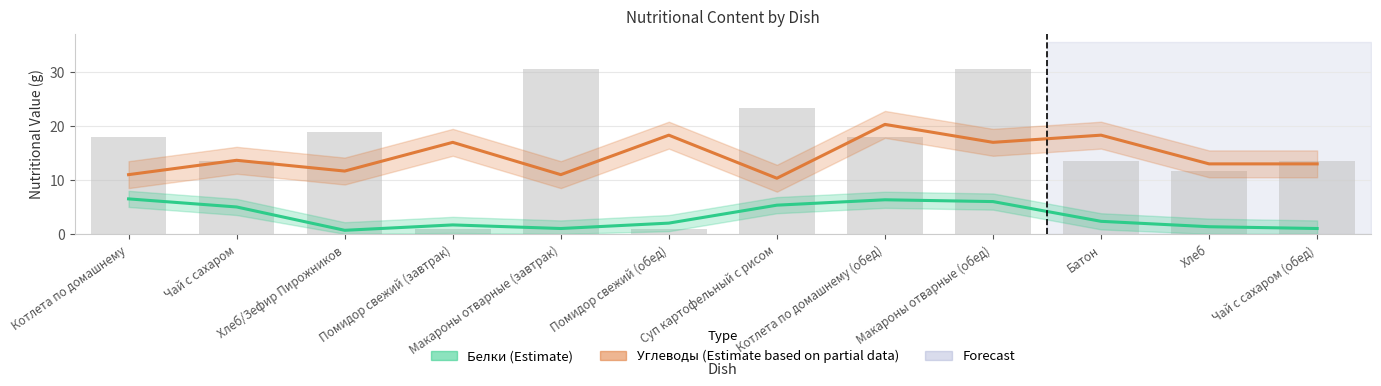

How many categories are shown in the chart?

12